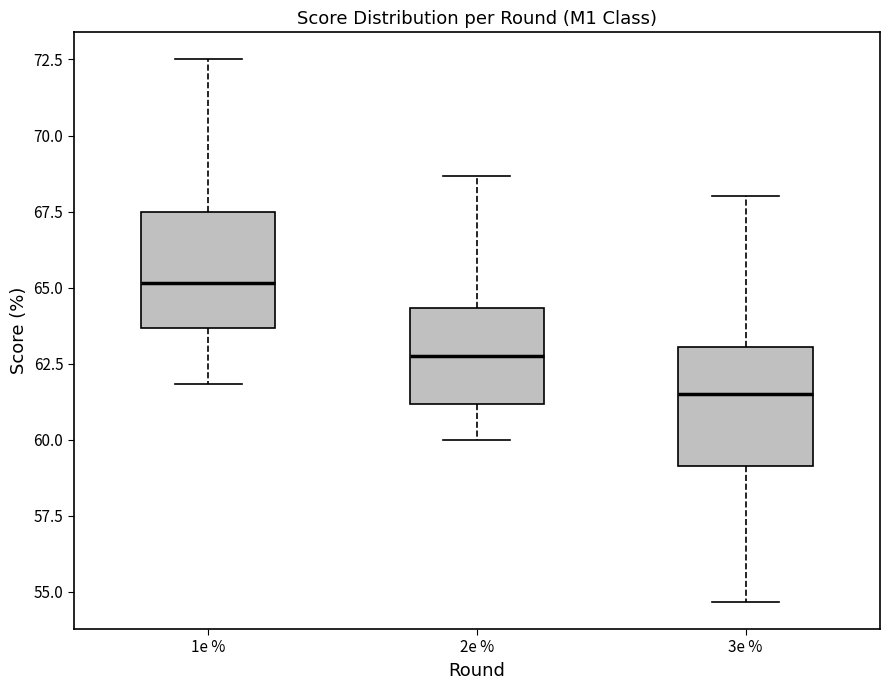

Reading left to right, transcribe this box plot: for each box, give where its median line is, the range the box spans, and where its two whiskers end, as read against the y-axis. The values are not printed on the chart, so give them approximately, as read against the axis.

1e %: median 65.0, box 63.5 to 67.5, whiskers 62.0 to 72.5
2e %: median 63.0, box 61.0 to 64.5, whiskers 60.0 to 68.5
3e %: median 61.5, box 59.0 to 63.0, whiskers 54.5 to 68.0